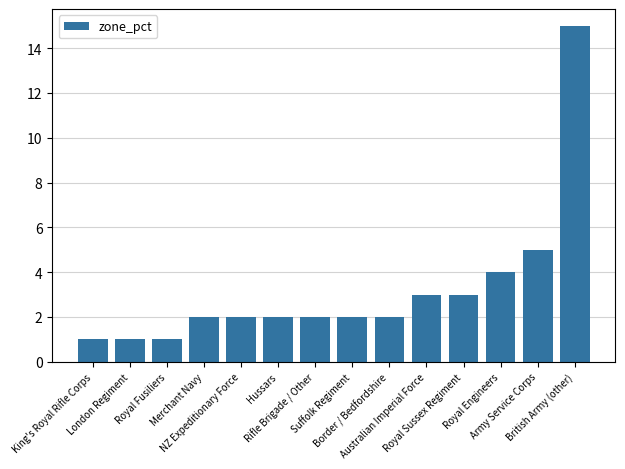

What is the ratio of the value at Rifle Brigade / Other to the value at Suffolk Regiment?

1.0